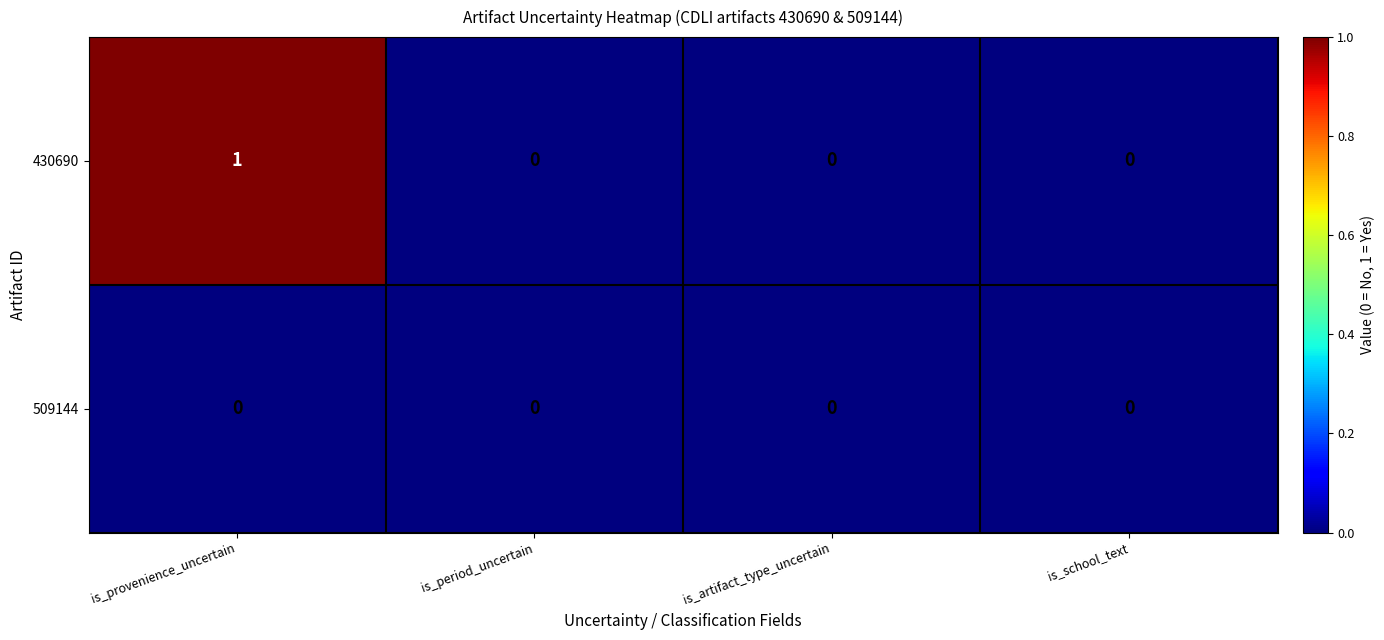

Count the 430690 values in the range 0 to 1.

4